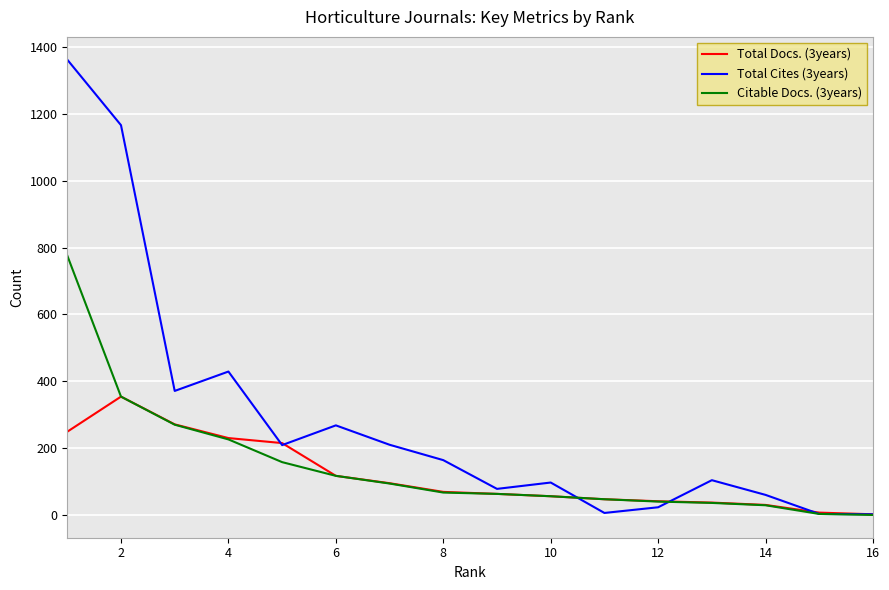

What is the lowest value of the Total Cites (3years) series?

2